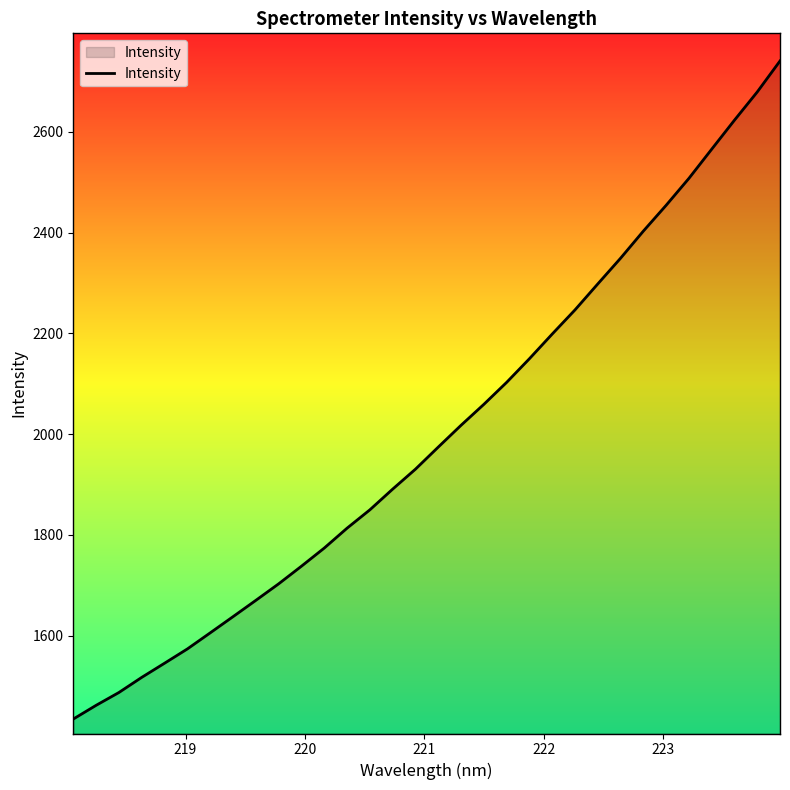

What is the maximum value shown in the chart?

2740.6